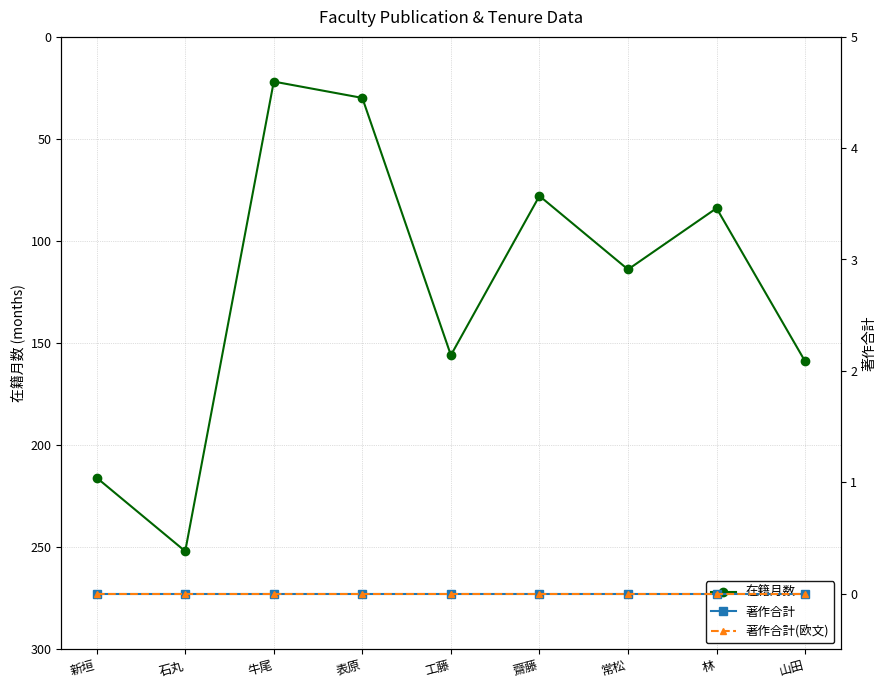

Reading left to right, extract all data points from this chart.

在籍月数: 新垣=216	石丸=252	牛尾=22	表原=30	工藤=156	齋藤=78	常松=114	林=84	山田=159
著作合計: 新垣=0	石丸=0	牛尾=0	表原=0	工藤=0	齋藤=0	常松=0	林=0	山田=0
著作合計(欧文): 新垣=0	石丸=0	牛尾=0	表原=0	工藤=0	齋藤=0	常松=0	林=0	山田=0